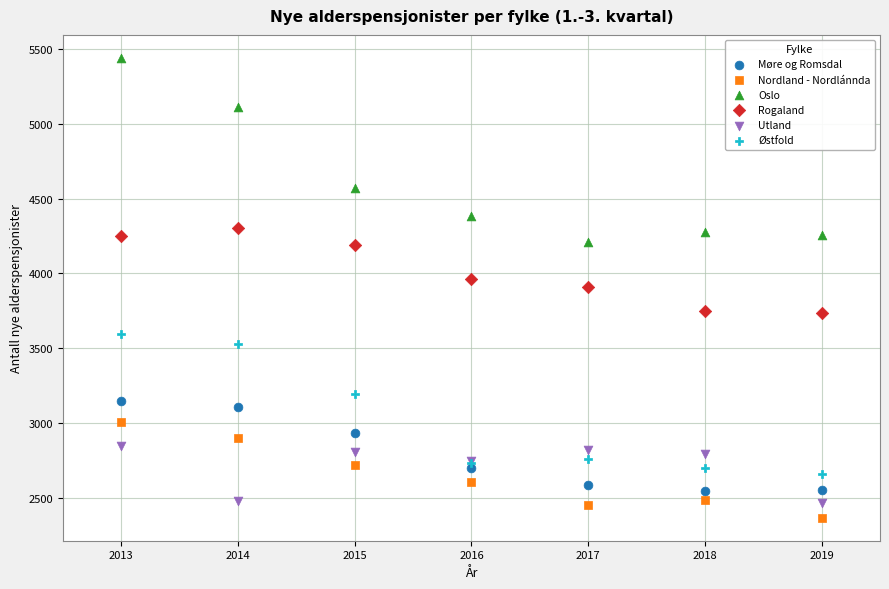

Which series has the largest Y range (max minus min)?

Oslo